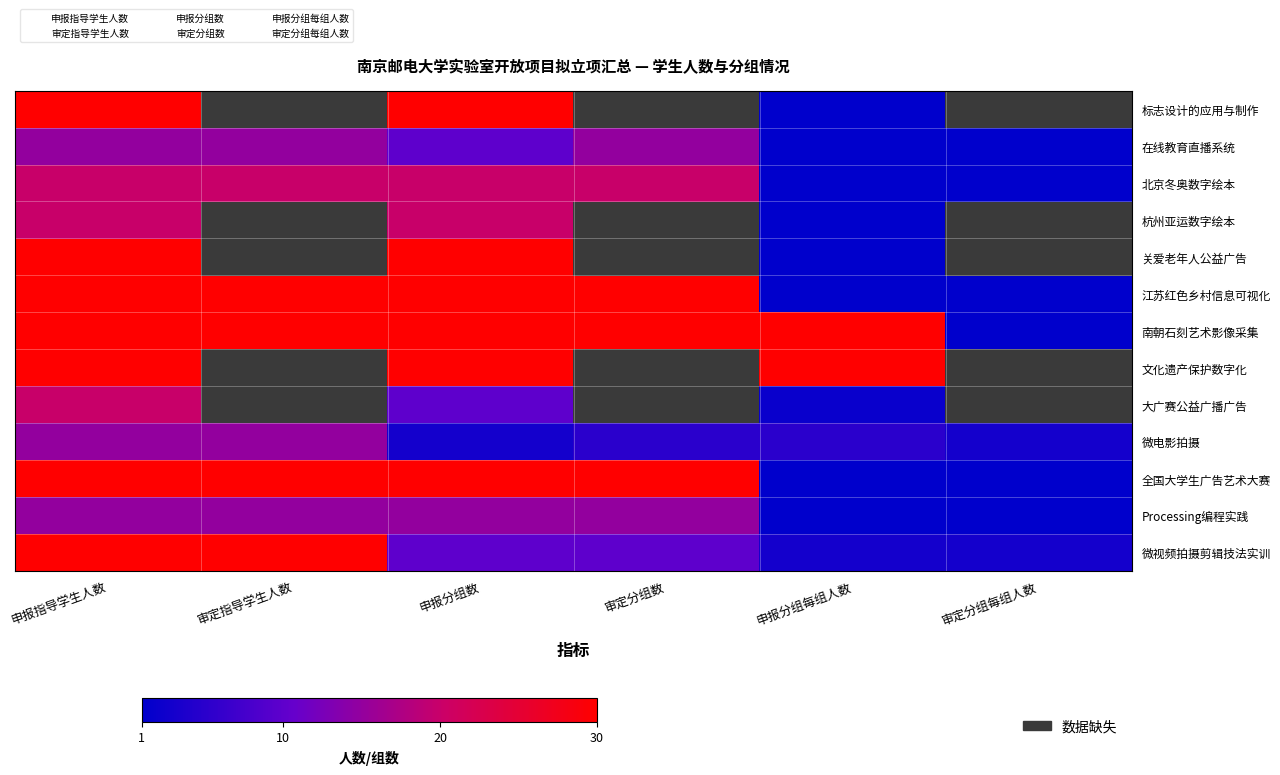

Between 审定分组每组人数 and 申报分组每组人数, which is larger?

申报分组每组人数